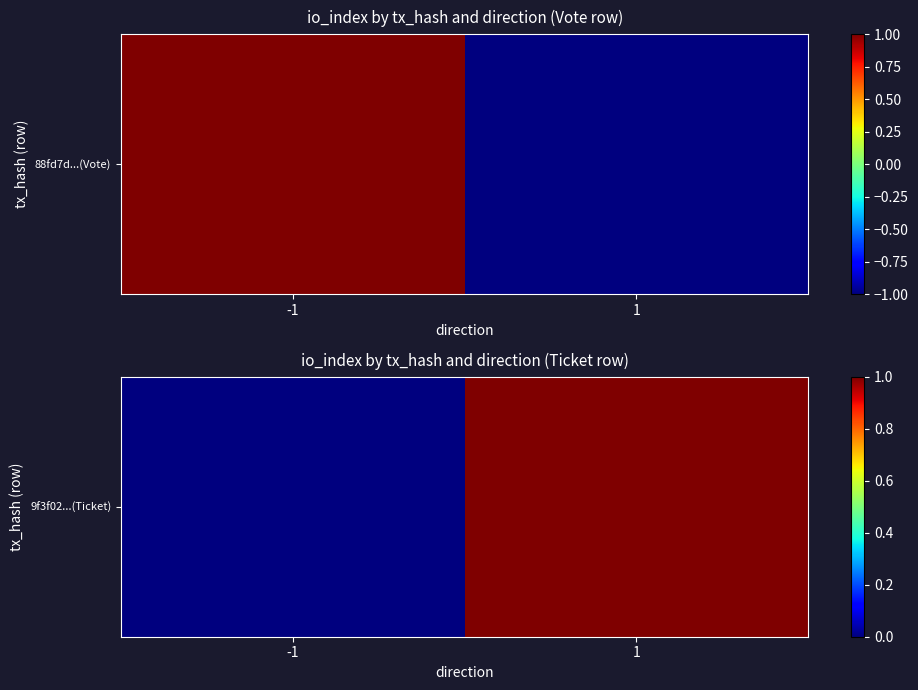

What is the difference between the maximum and minimum values?

1